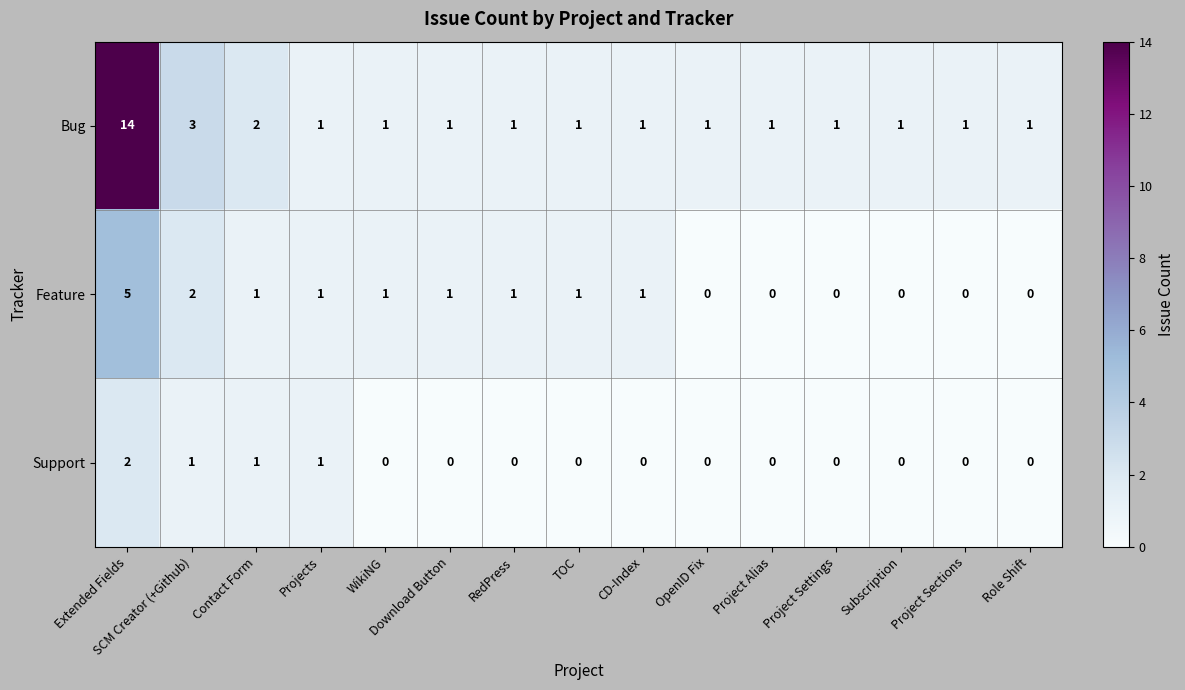

What is the greatest value displayed?

14